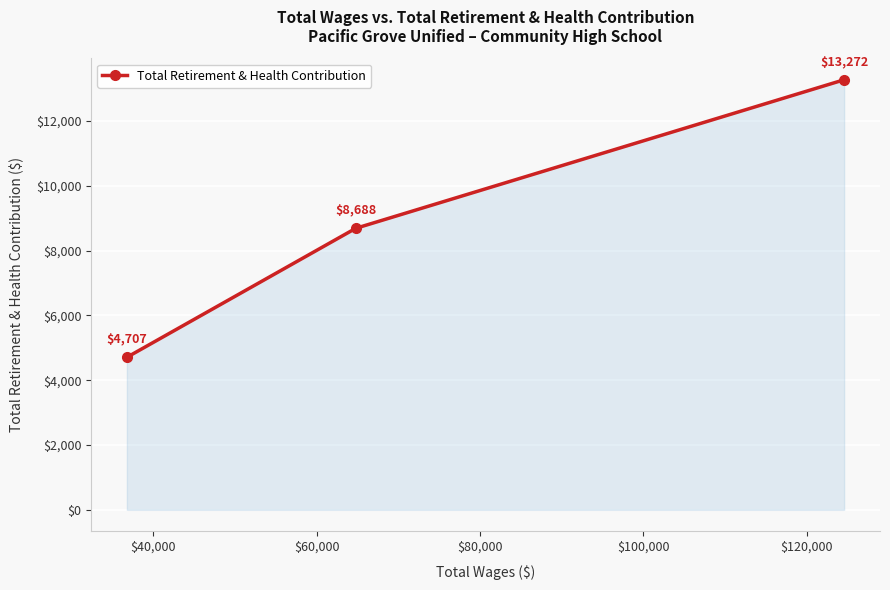

What is the difference between the maximum and second lowest values?

4584